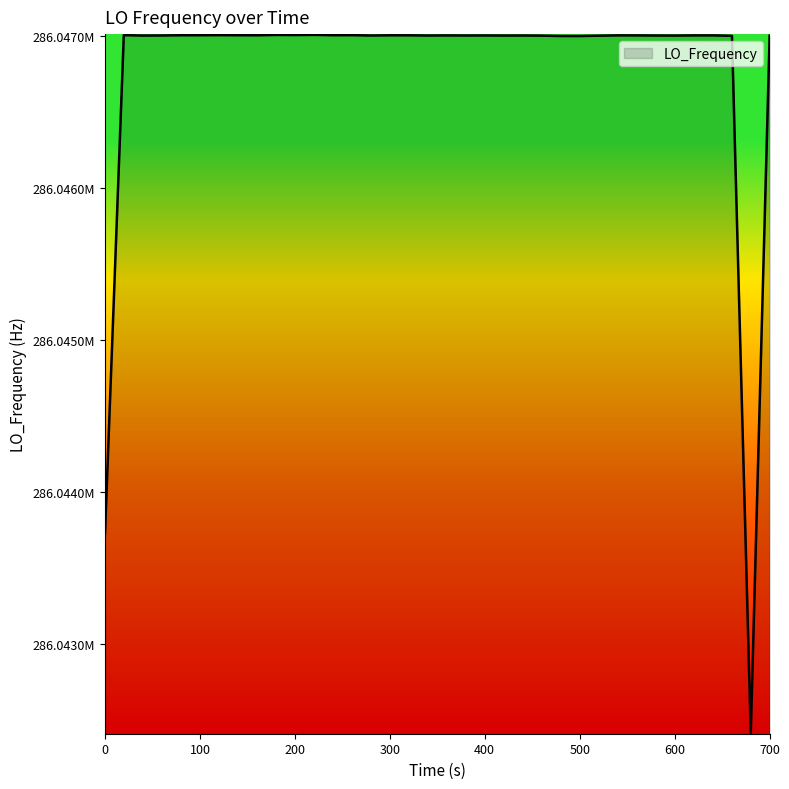

How many points are lower than both their immediate neighbors (excluding endpoints)?

9